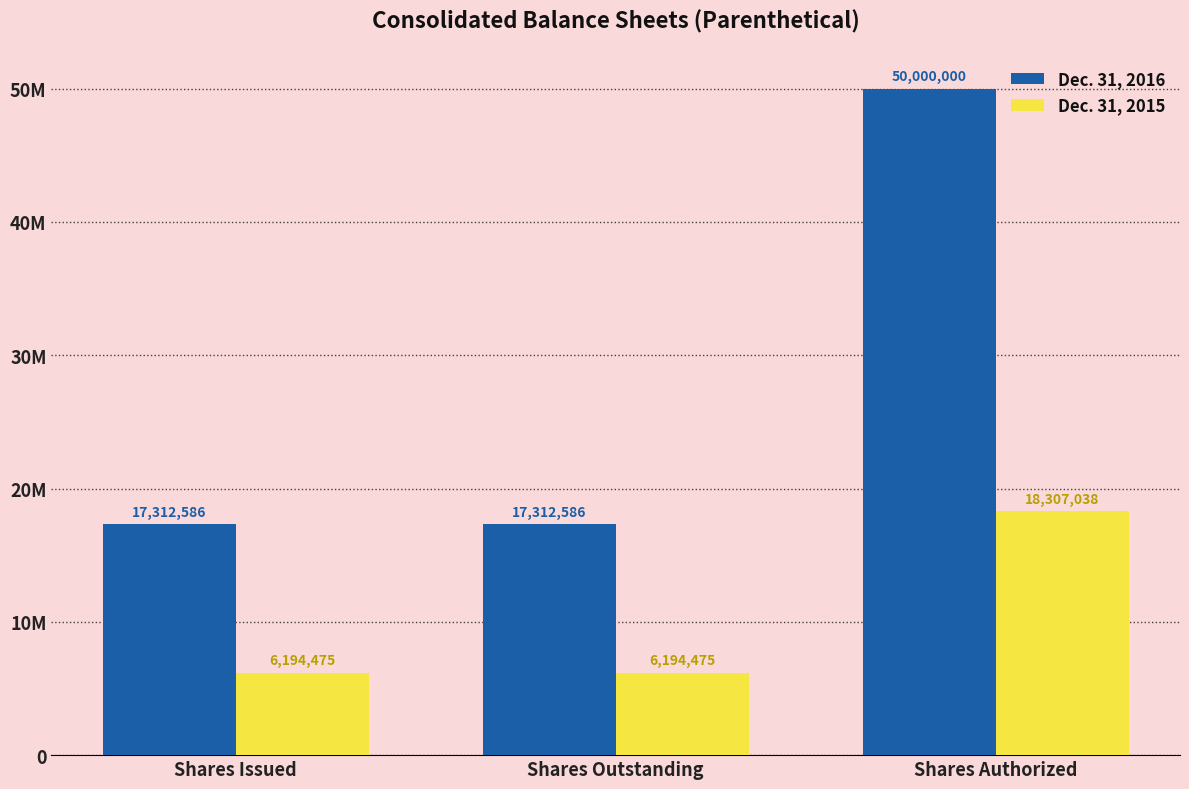

How many Dec. 31, 2015 values are between 6194475 and 18307038?

3